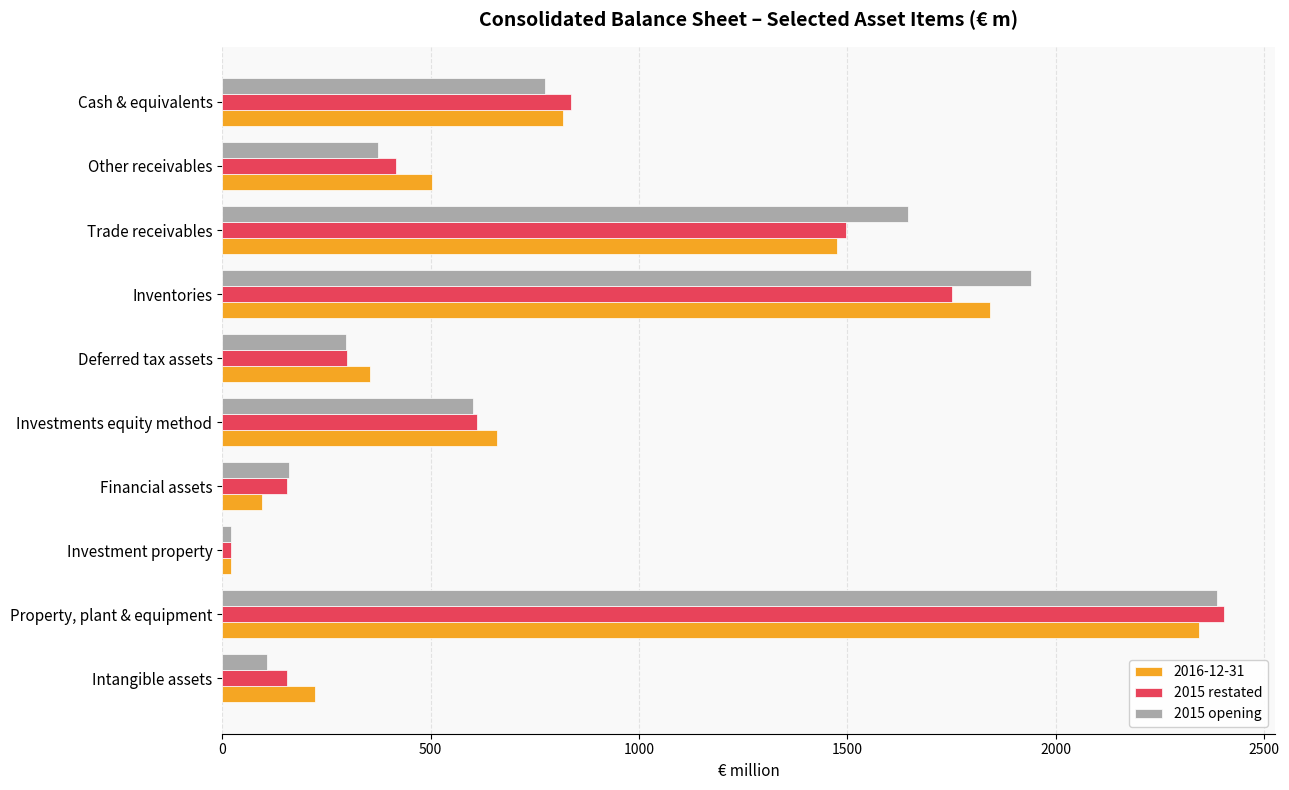

List the labels in order of 2015 restated value, smallest first.

Investment property, Financial assets, Intangible assets, Deferred tax assets, Other receivables, Investments equity method, Cash & equivalents, Trade receivables, Inventories, Property, plant & equipment